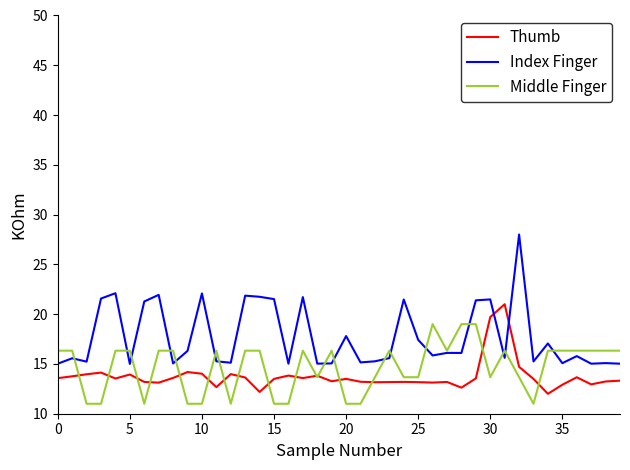

True or false: Middle Finger has more than 2 points higher than both neighbors.

True